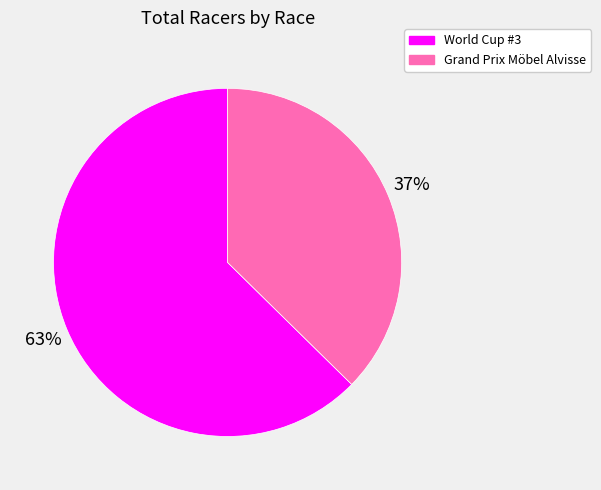

True or false: Grand Prix Möbel Alvisse accounts for 37% of the total.

True